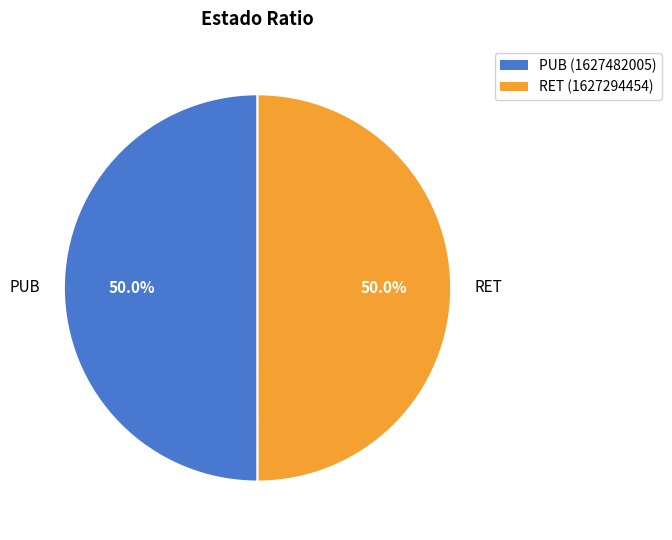

What percentage do RET and PUB together represent?

100.0%